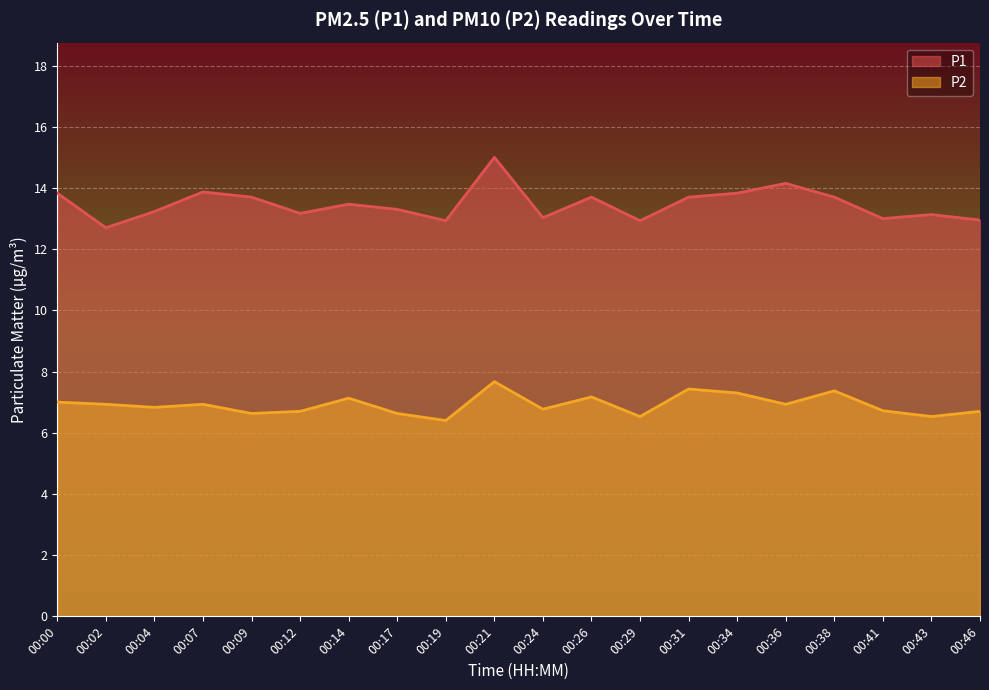

What is the value of the P2 point at the 7th from the left?

7.1